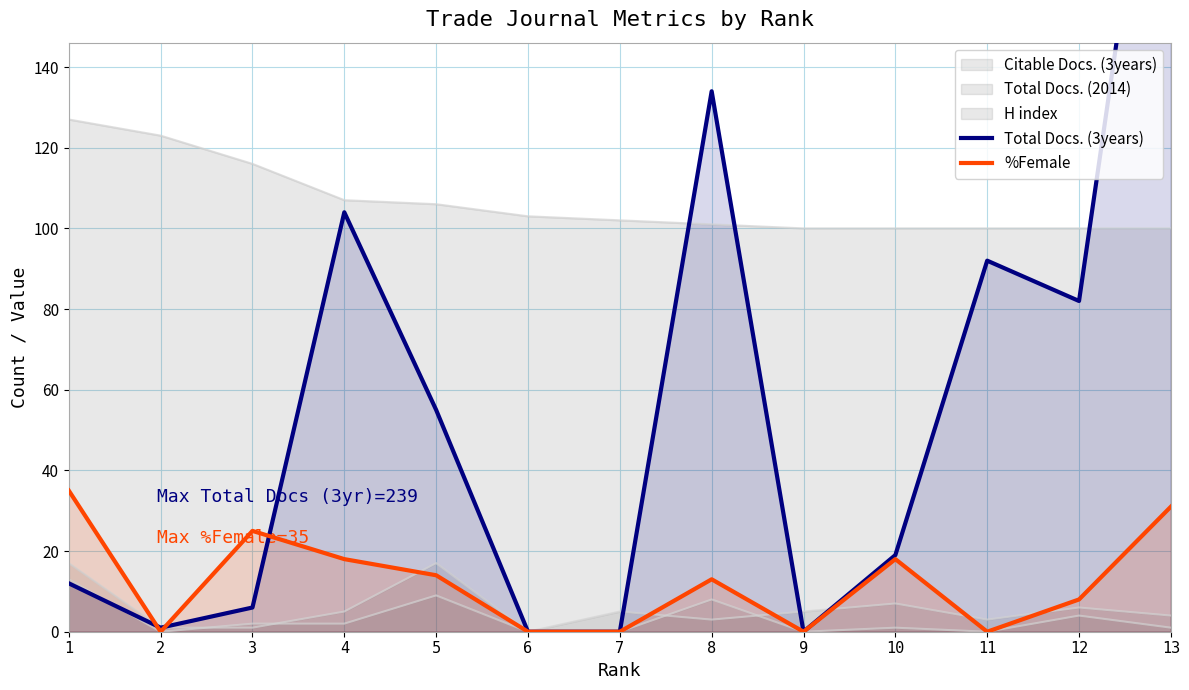

What is the difference between the Total Docs. (3years) values at 9 and 4?

104